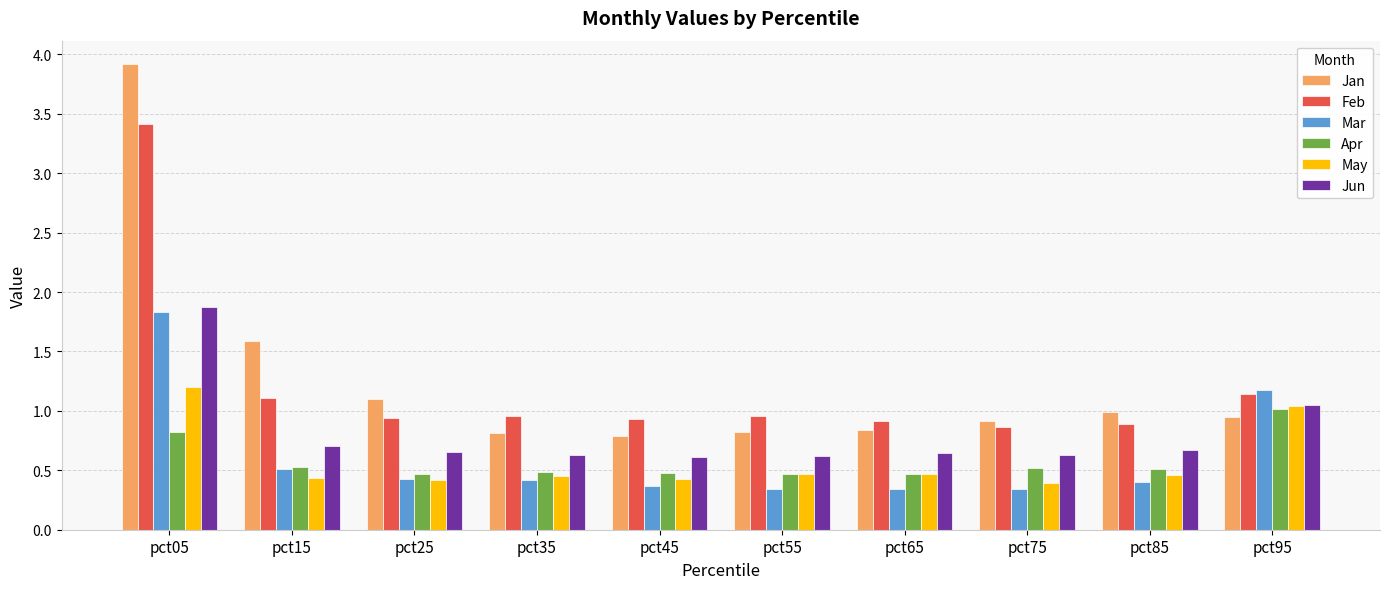

What is the sum of all Jan values?

12.7